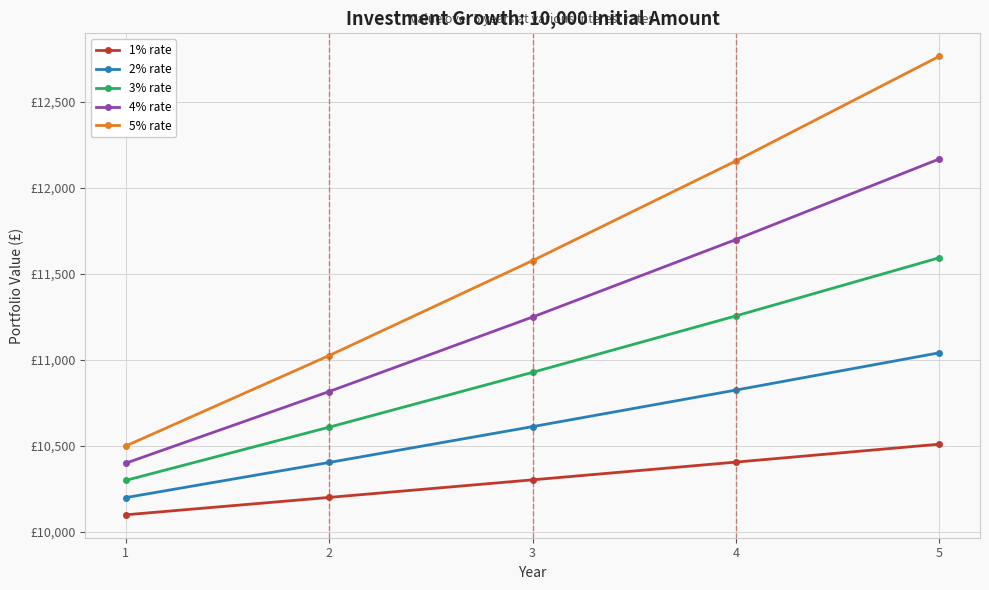

What are all the series names shown in the legend?

1% rate, 2% rate, 3% rate, 4% rate, 5% rate